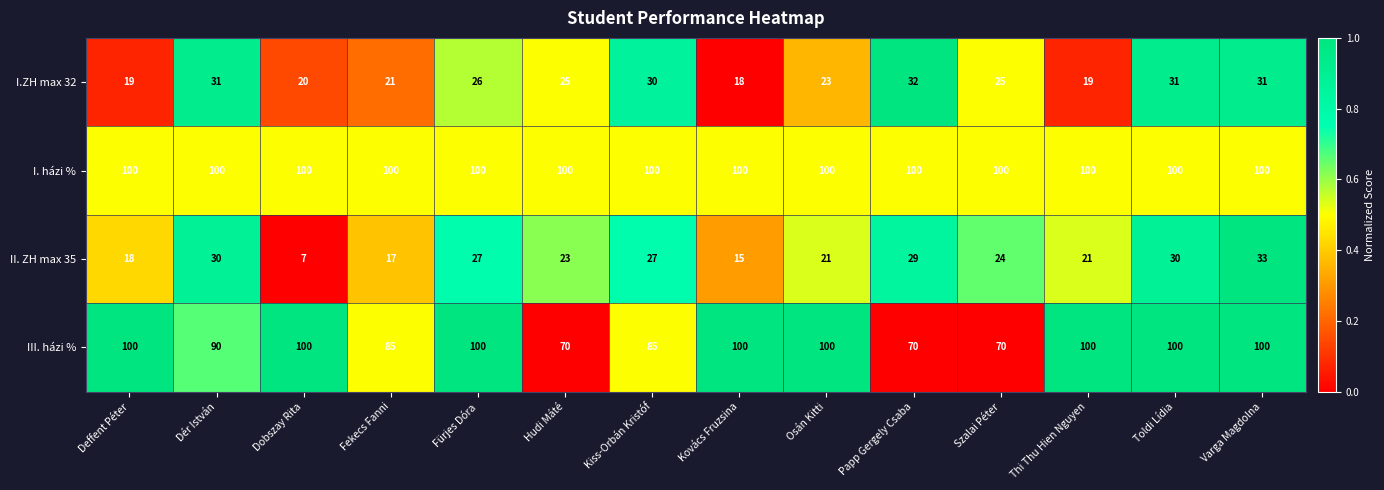

True or false: I.ZH max 32 has a value of 26 at Fürjes Dóra.

True